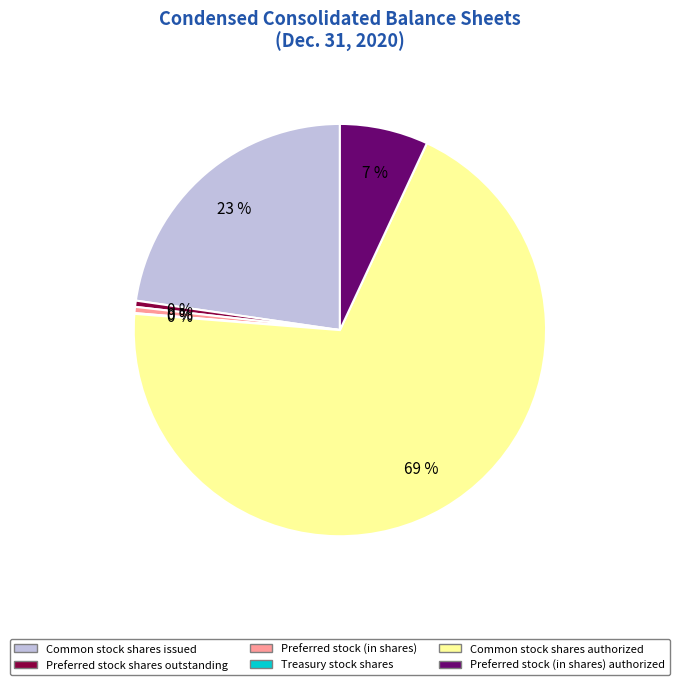

Does any single category account for the majority?

Yes